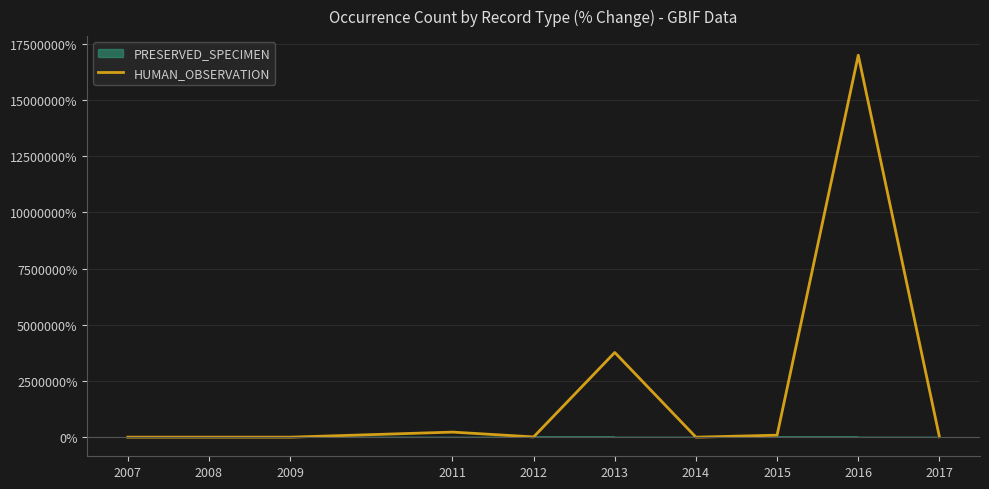

At which category does the data reach its first local valley?

2009